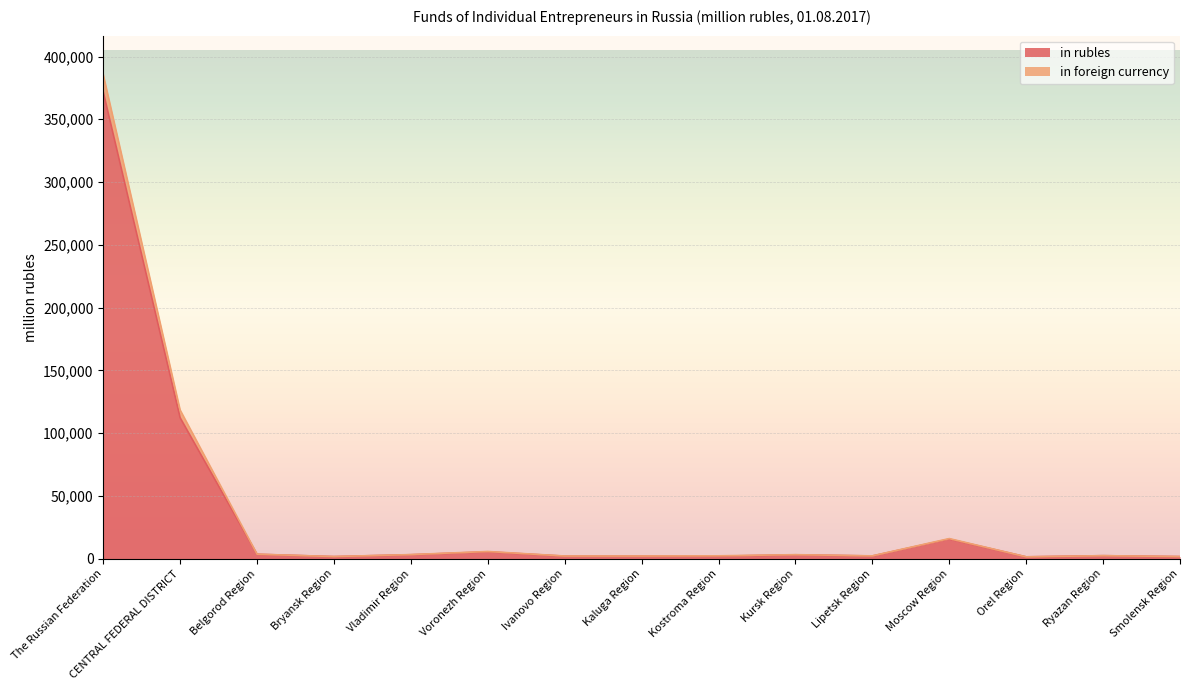

Does the chart display data point markers on the line(s)?

No